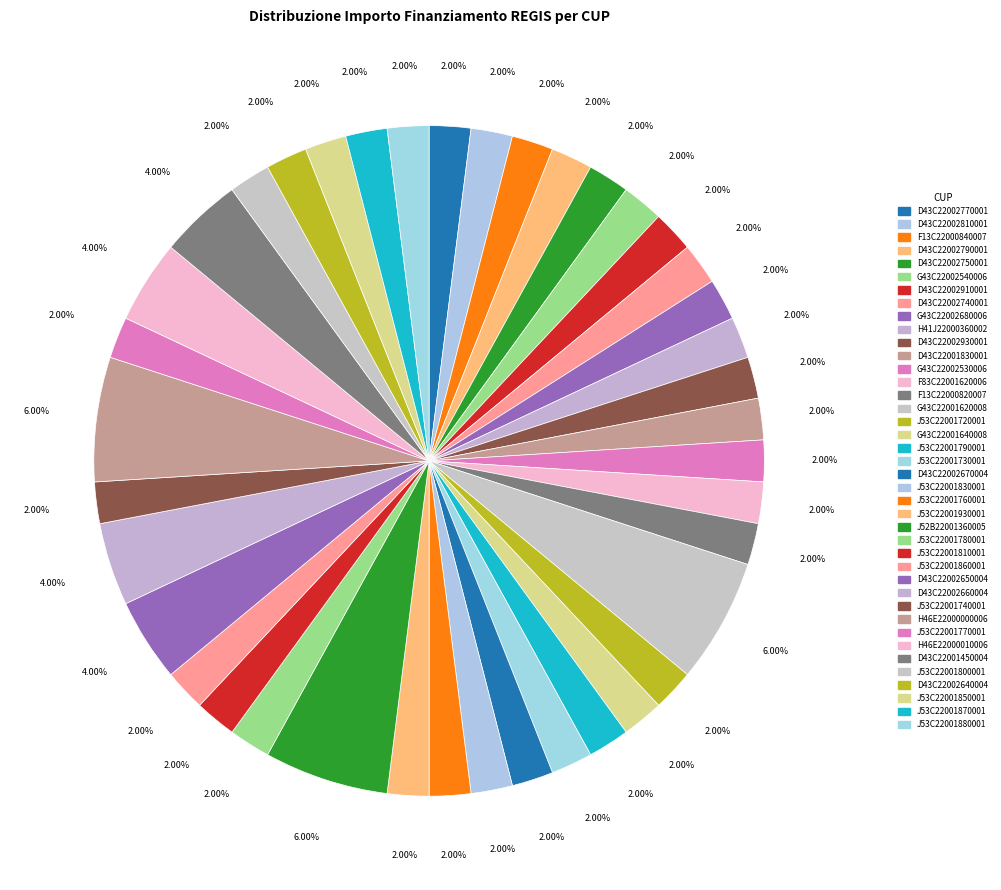

Count the number of slices in the pie.

40